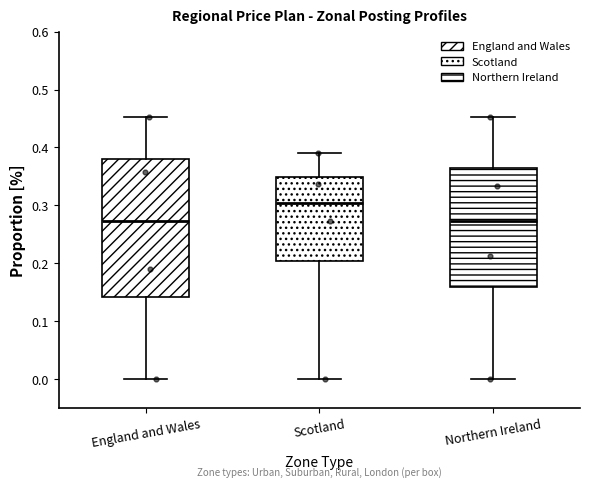

Comparing the boxes themselves (not the whiskers), which one is the tallest?

England and Wales